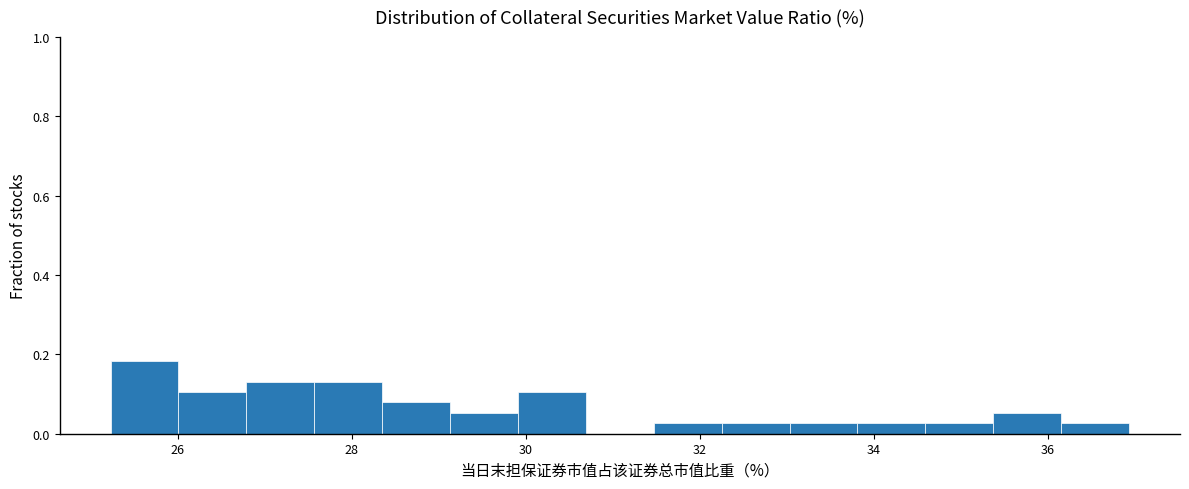

Read against the x-axis, roughly where is the centre of the tallest bar?

25.6